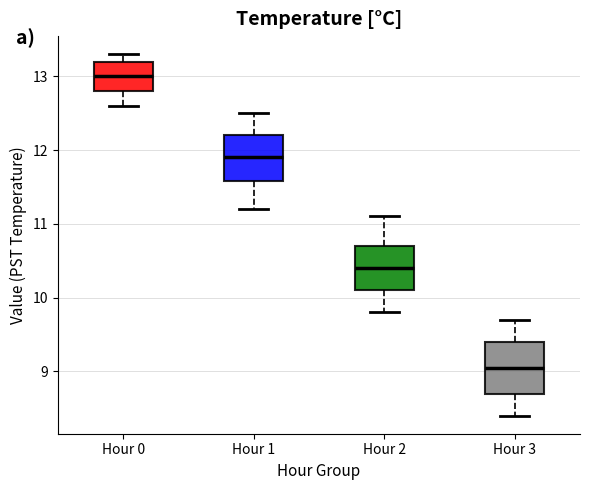

Which box's median line is the lowest?

Hour 3